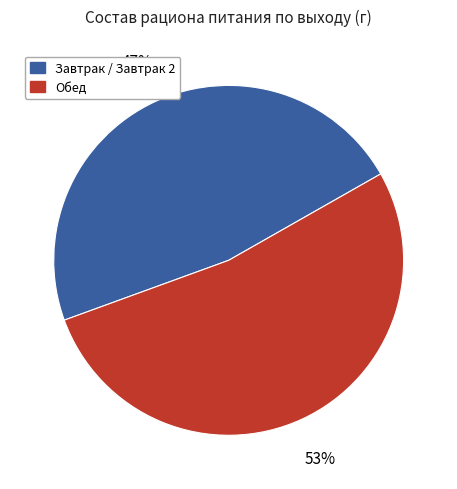

Is there any slice that represents more than half of the pie?

Yes